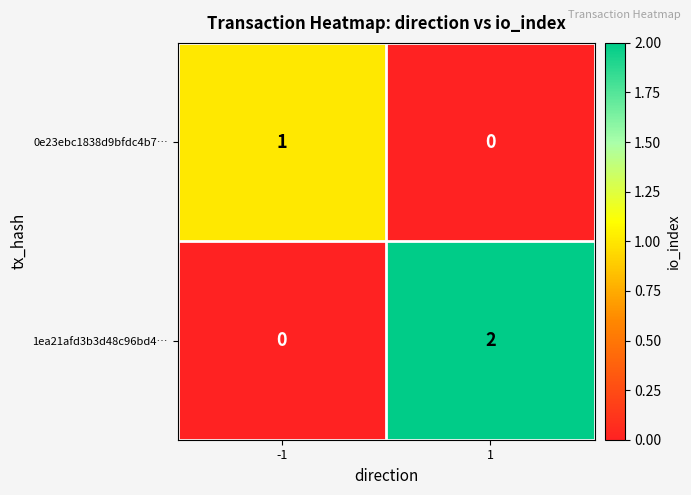

True or false: 1ea21afd3b3d48c96bd4… has a value of 0 at -1.

True